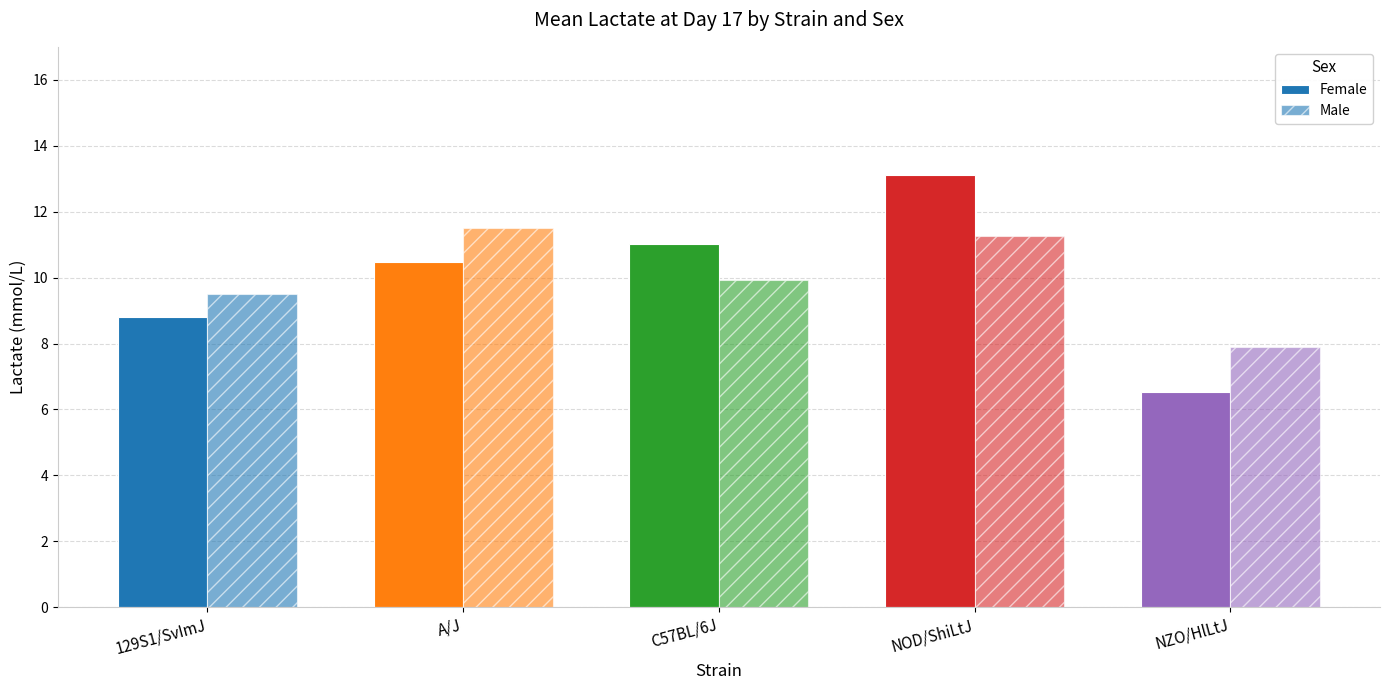

Reading left to right, extract all data points from this chart.

Female: 129S1/SvImJ=8.8	A/J=10.5	C57BL/6J=11.0	NOD/ShiLtJ=13.1	NZO/HlLtJ=6.5
Male: 129S1/SvImJ=9.5	A/J=11.5	C57BL/6J=9.9	NOD/ShiLtJ=11.3	NZO/HlLtJ=7.9